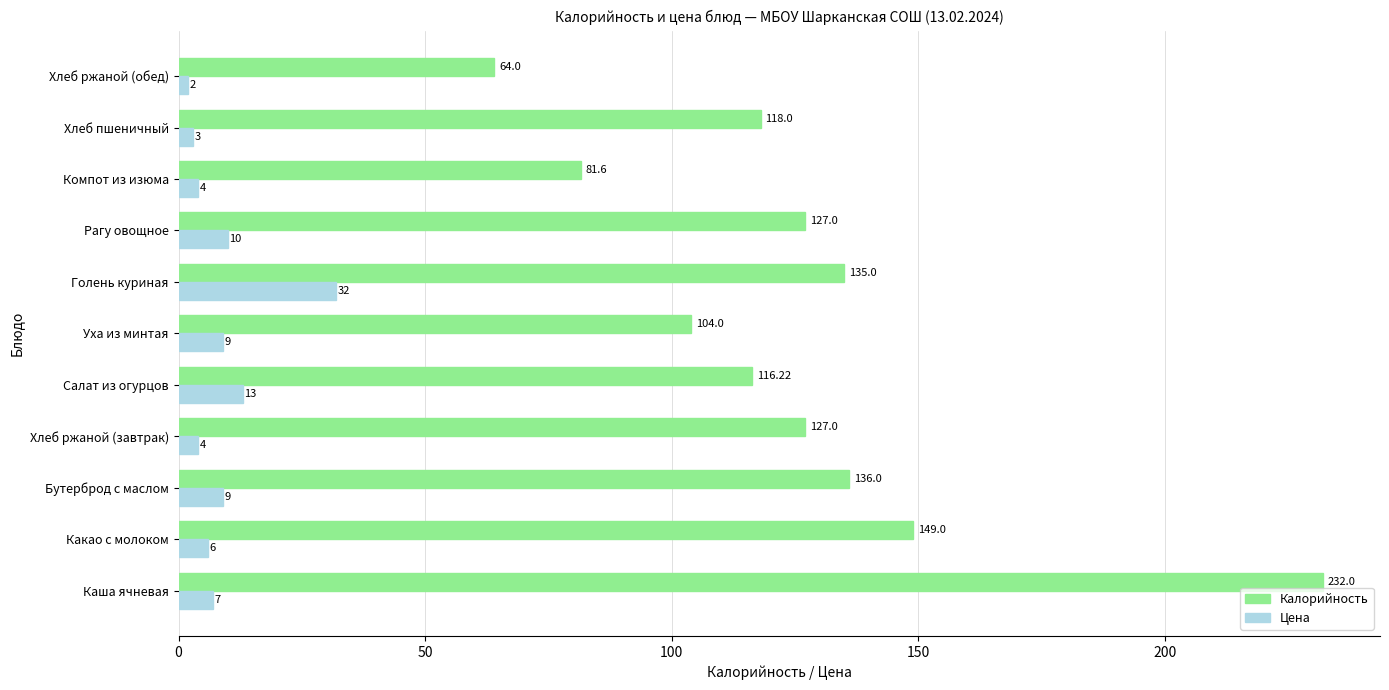

At which label is Калорийность closest to 148?

Какао с молоком